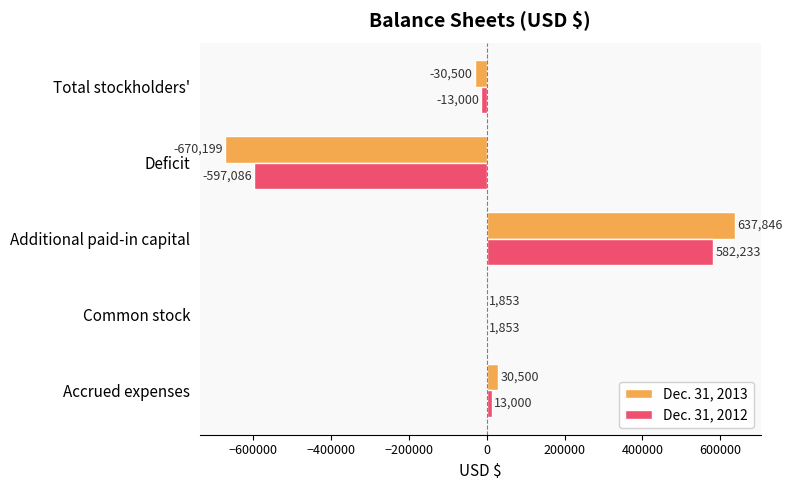

Read the Dec. 31, 2012 value at Deficit.

-597086